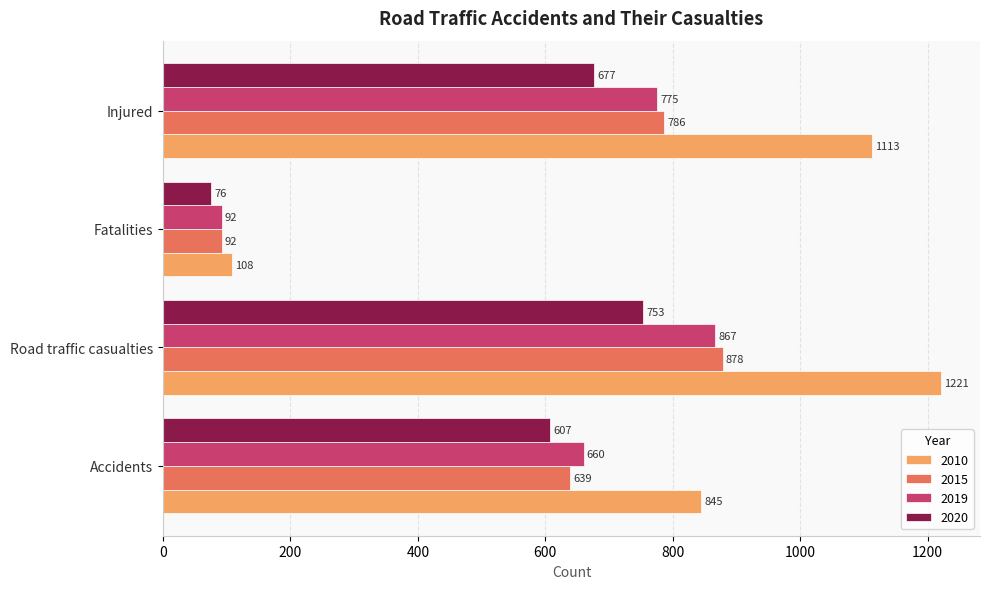

What value does the 2019 series have at Fatalities, to the nearest 100?

100